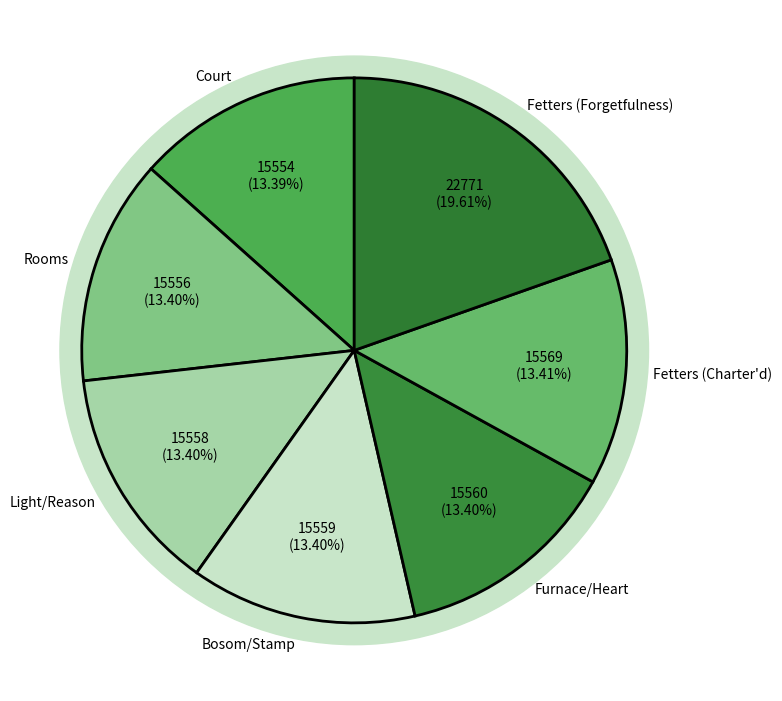

To the nearest percent, what portion does Fetters (Forgetfulness) represent?

20%